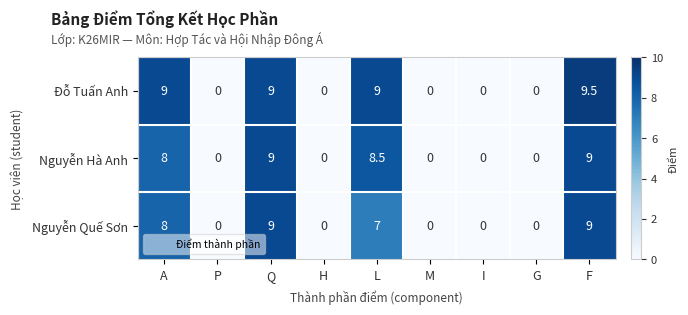

Rank the series by their average value, from lowest to highest.

Nguyễn Quế Sơn, Nguyễn Hà Anh, Đỗ Tuấn Anh